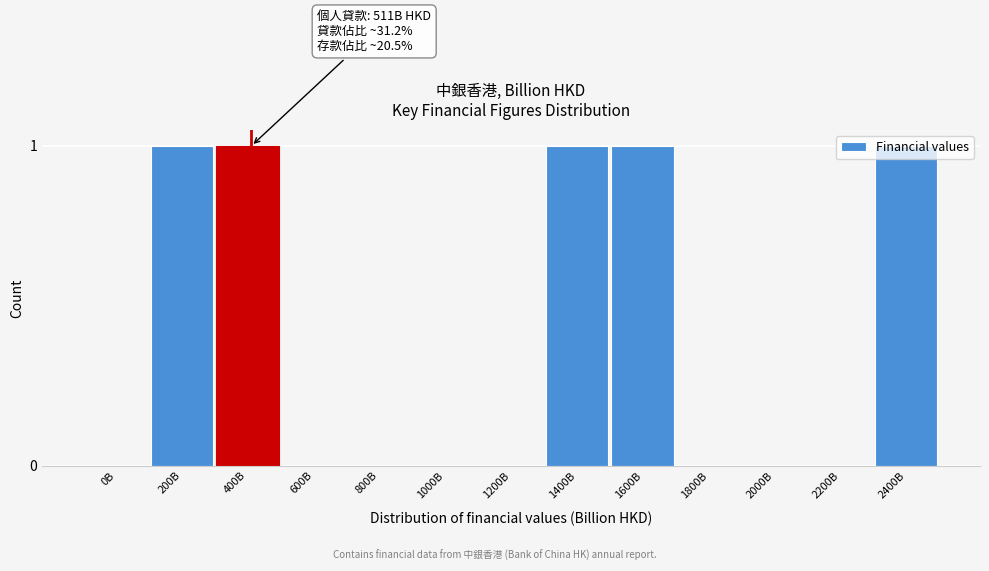

What is the sum of all values?

5